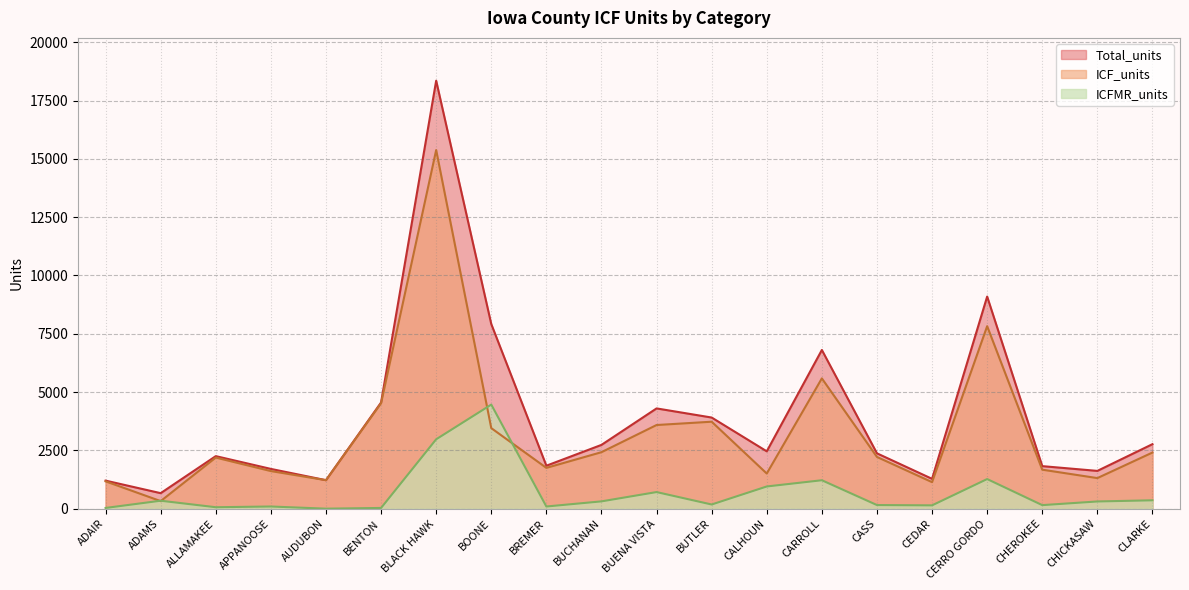

What is the total value across all series at BUENA VISTA?

8598